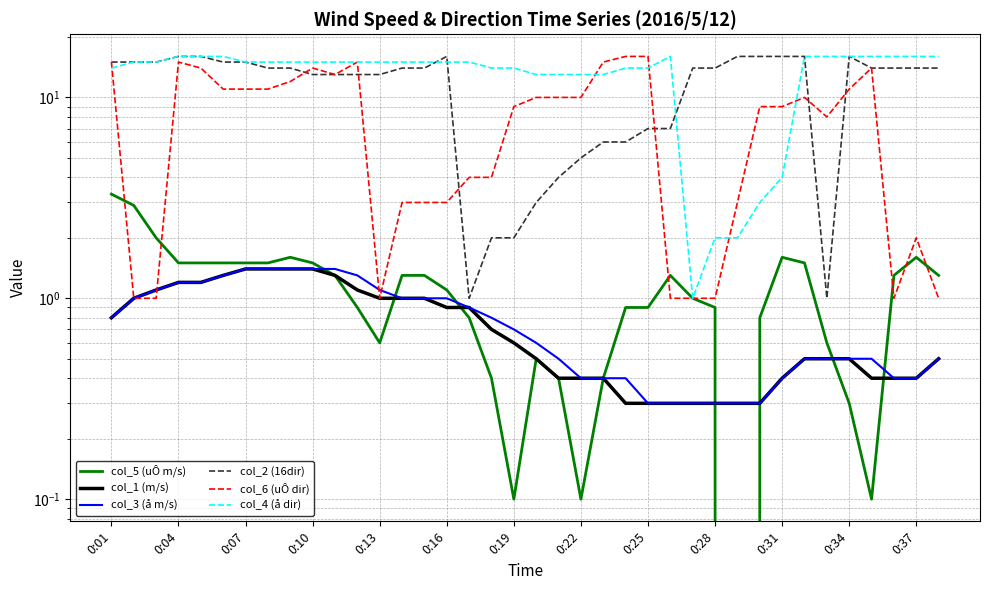

Which series changed the most between 0:22 and 32?

col_2 (16dir)